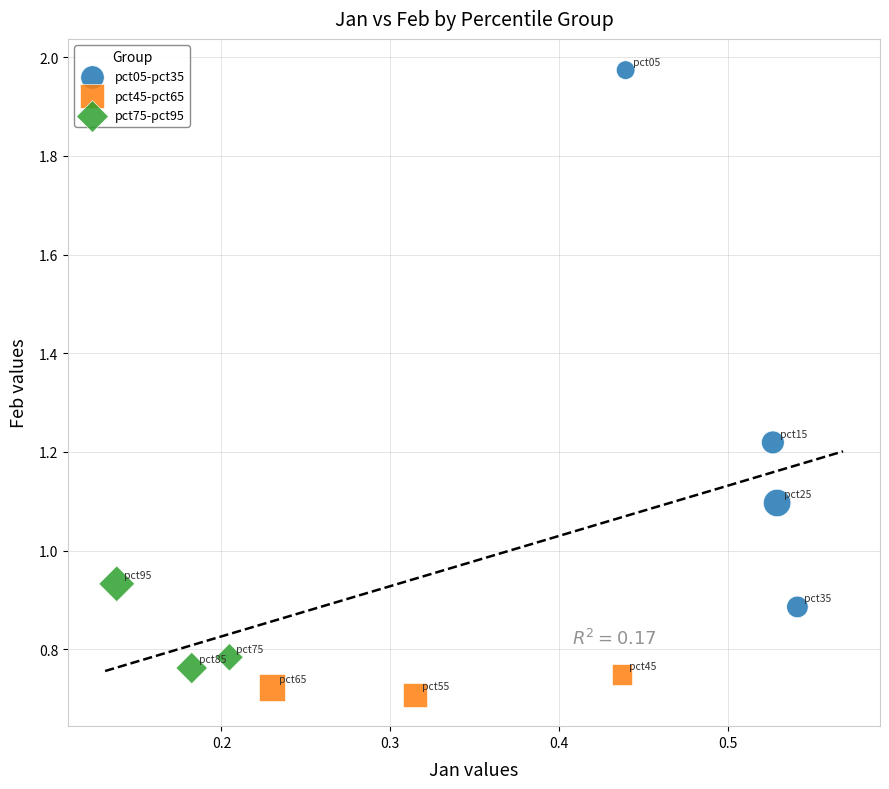

Which series reaches the maximum Y coordinate?

pct05-pct35